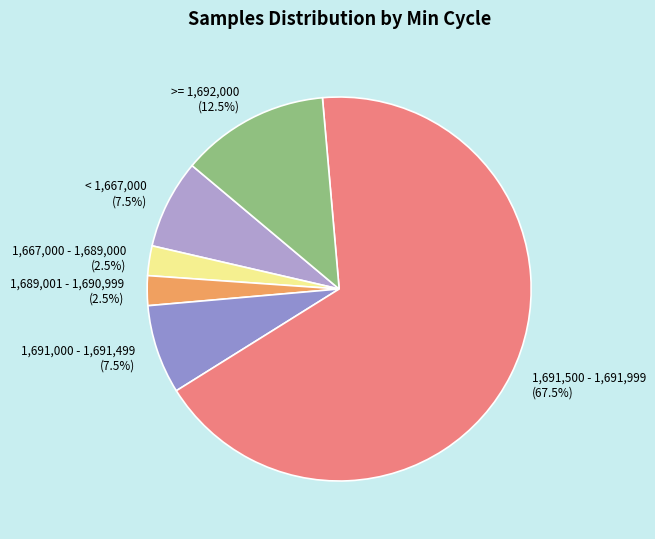

Which slice is the largest?

1,691,500 - 1,691,999